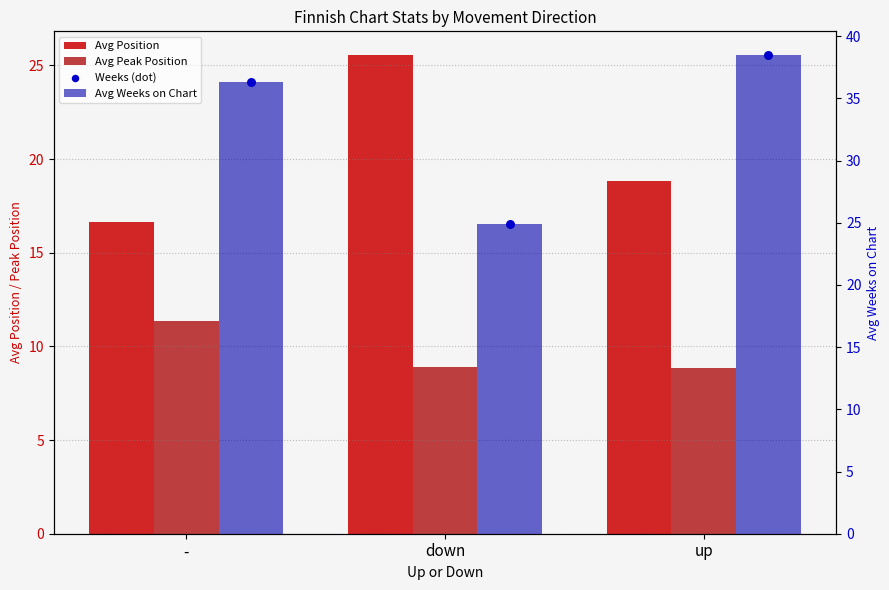

What is the total value across all series at -?

100.7